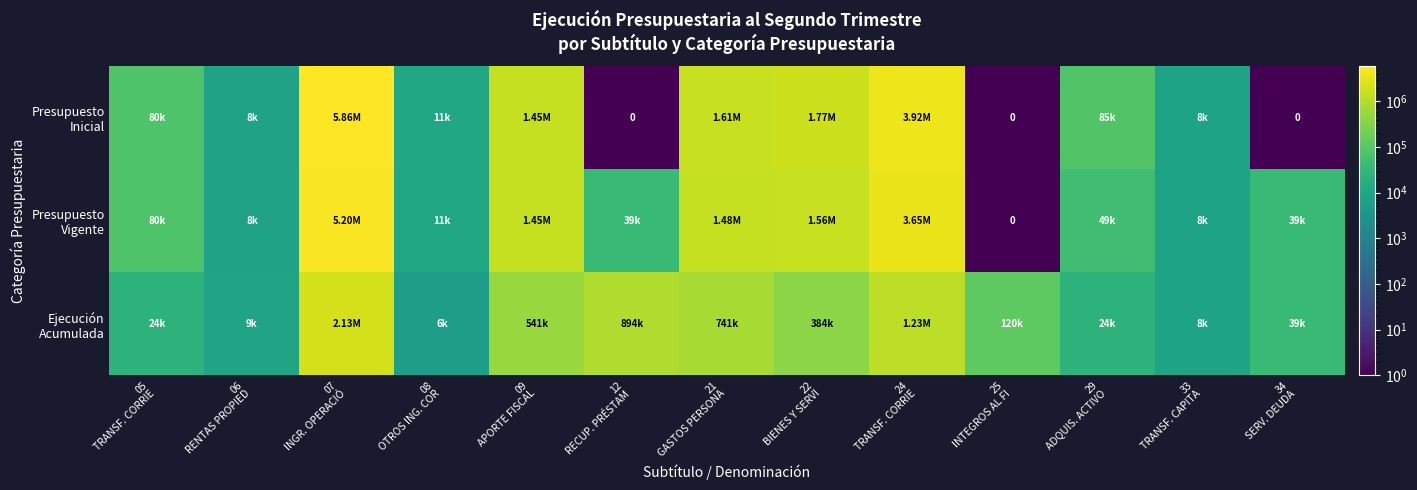

Read the Presupuesto Inicial value at 33 TRANSF. CAPITA.

8208.0